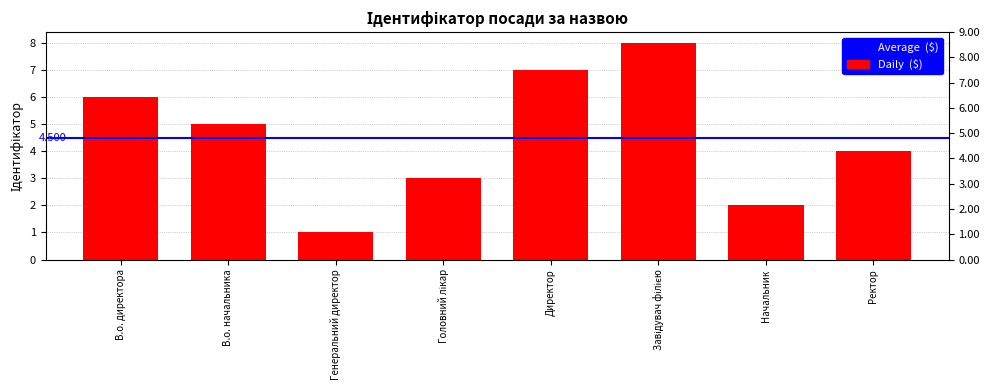

Reading right to left, list all the values displayed in this chart.

Ректор=4	Начальник=2	Завідувач філією=8	Директор=7	Головний лікар=3	Генеральний директор=1	В.о. начальника=5	В.о. директора=6